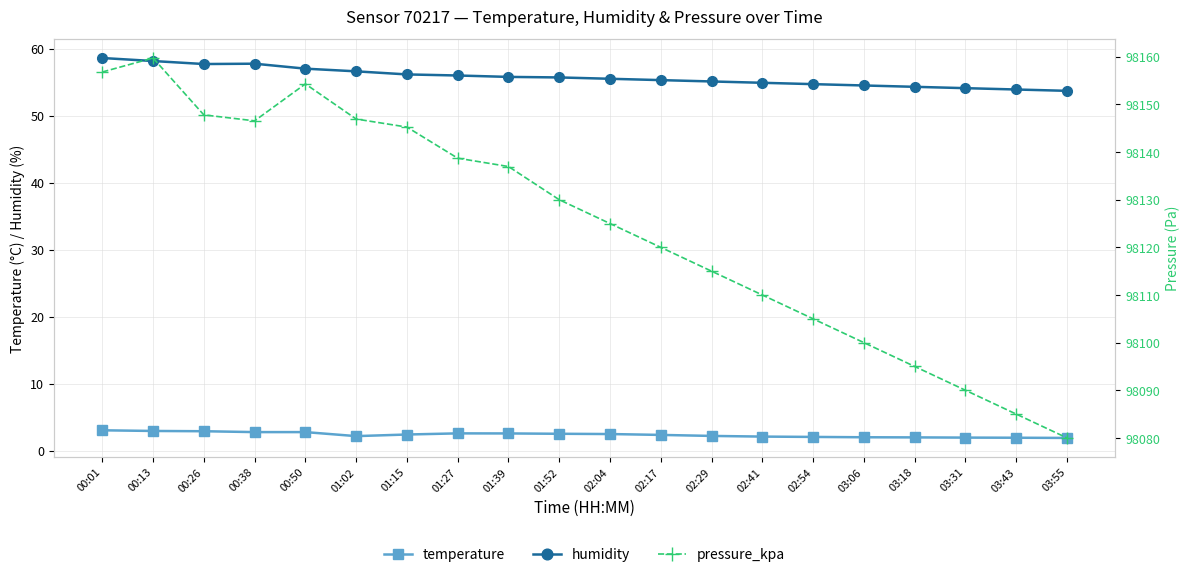

Where is the first local maximum for temperature?

01:27